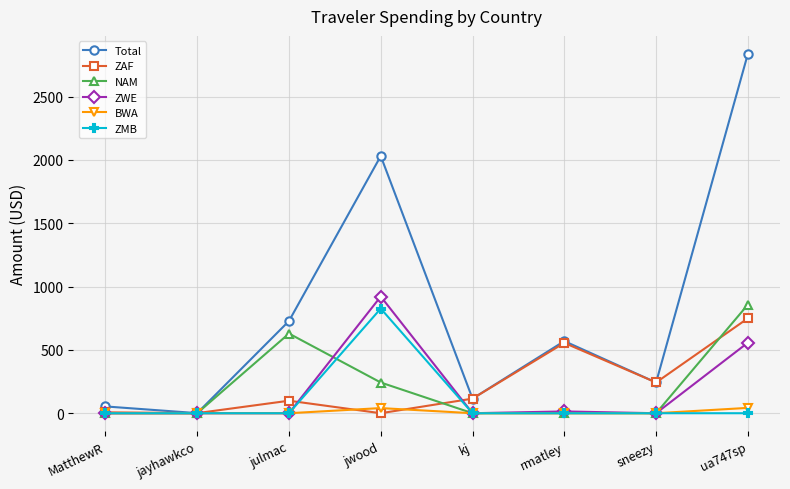

Which series has the largest total across all categories?

Total